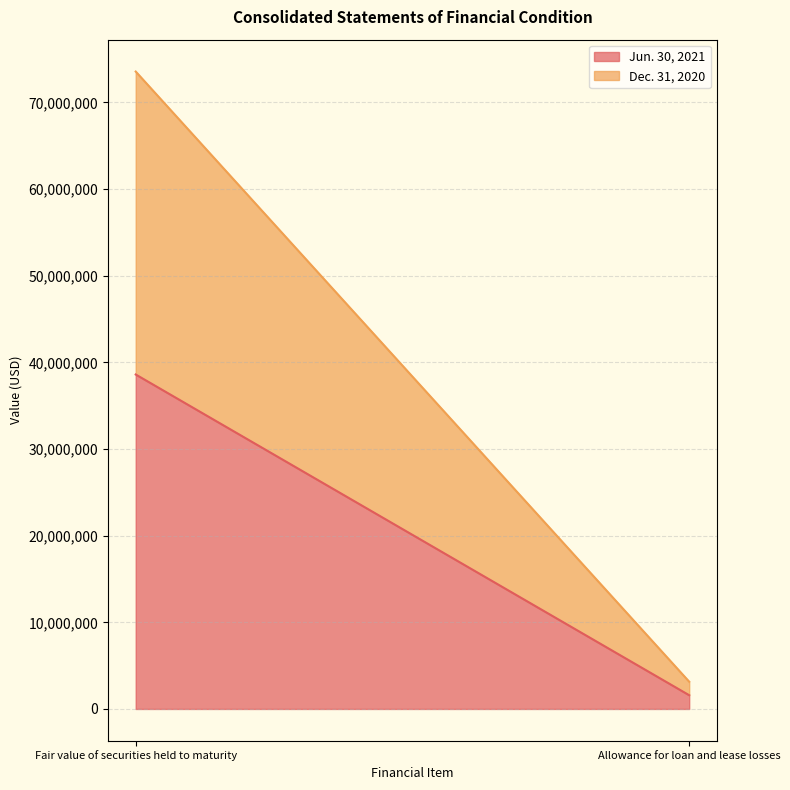

What is the approximate value of Dec. 31, 2020 at Allowance for loan and lease losses?

1561101